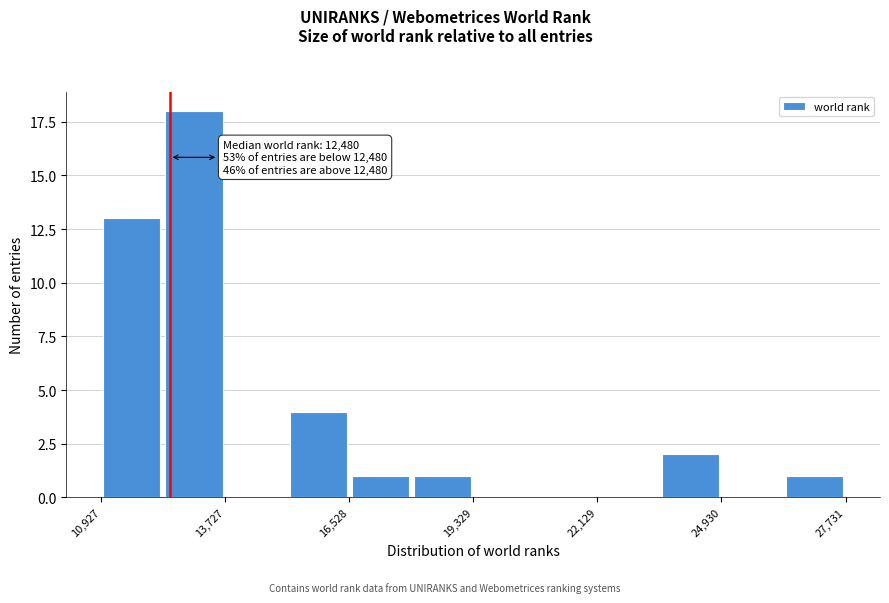

Read against the x-axis, roughly where is the centre of the tallest bar?

13000